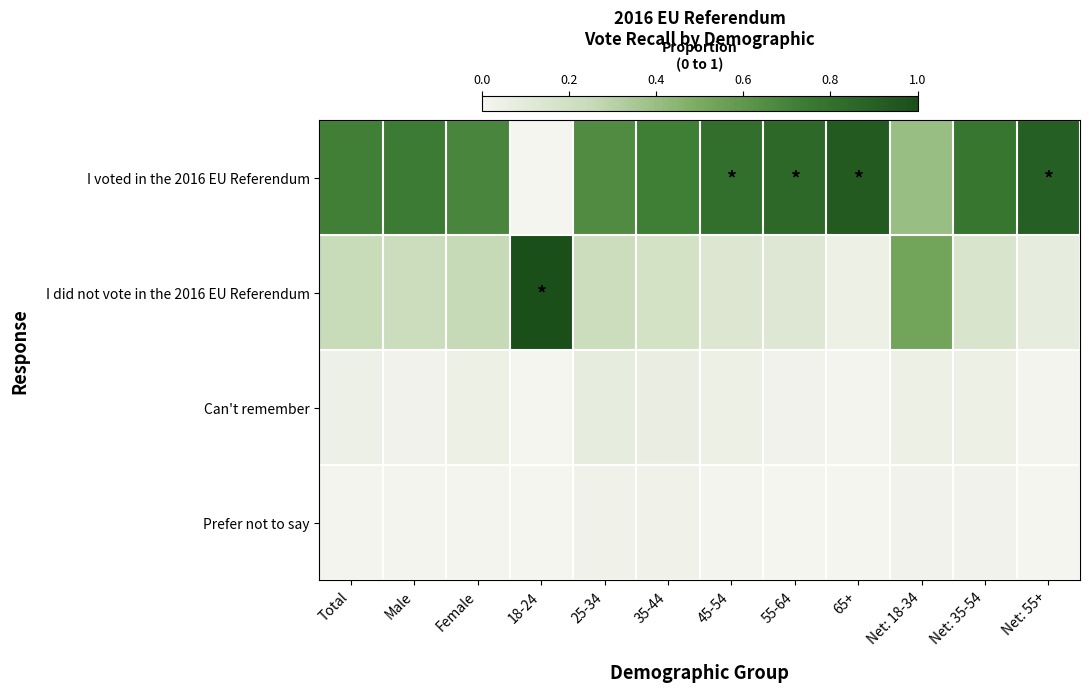

Reading left to right, list all the values displayed in this chart.

I voted in the 2016 EU Referendum: Total=0.7	Male=0.7	Female=0.7	18-24=0.0	25-34=0.7	35-44=0.7	45-54=0.8	55-64=0.8	65+=0.9	Net: 18-34=0.4	Net: 35-54=0.8	Net: 55+=0.9
I did not vote in the 2016 EU Referendum: Total=0.2	Male=0.2	Female=0.2	18-24=1.0	25-34=0.2	35-44=0.2	45-54=0.1	55-64=0.1	65+=0.1	Net: 18-34=0.5	Net: 35-54=0.2	Net: 55+=0.1
Can't remember: Total=0.0	Male=0.0	Female=0.1	18-24=0.0	25-34=0.1	35-44=0.1	45-54=0.1	55-64=0.0	65+=0.0	Net: 18-34=0.1	Net: 35-54=0.1	Net: 55+=0.0
Prefer not to say: Total=0.0	Male=0.0	Female=0.0	18-24=0.0	25-34=0.0	35-44=0.0	45-54=0.0	55-64=0.0	65+=0.0	Net: 18-34=0.0	Net: 35-54=0.0	Net: 55+=0.0